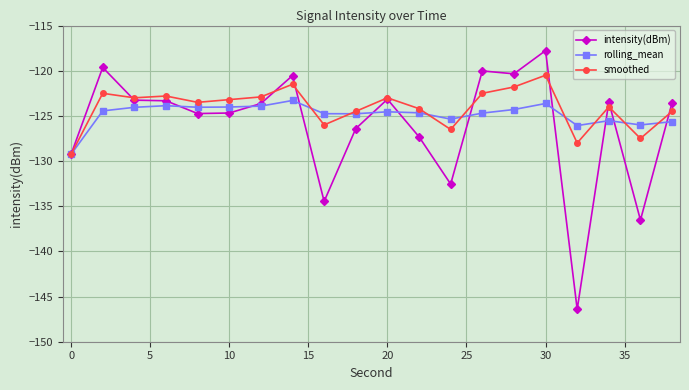

Rank the series by their maximum value, from highest to lowest.

intensity(dBm), smoothed, rolling_mean